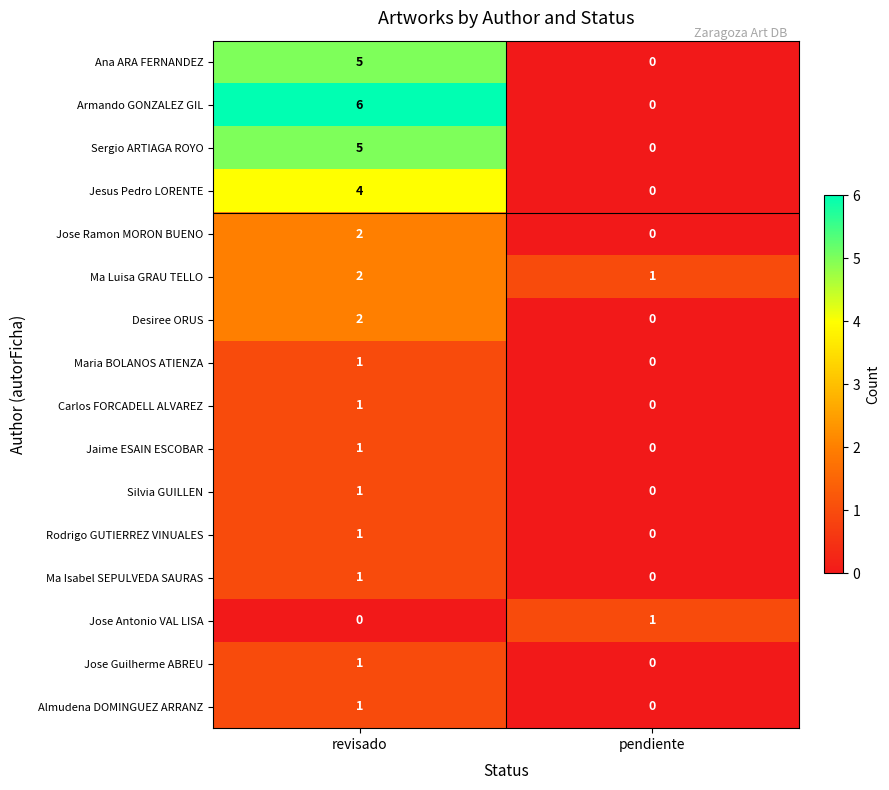

At which label is Maria BOLANOS ATIENZA closest to 0?

pendiente